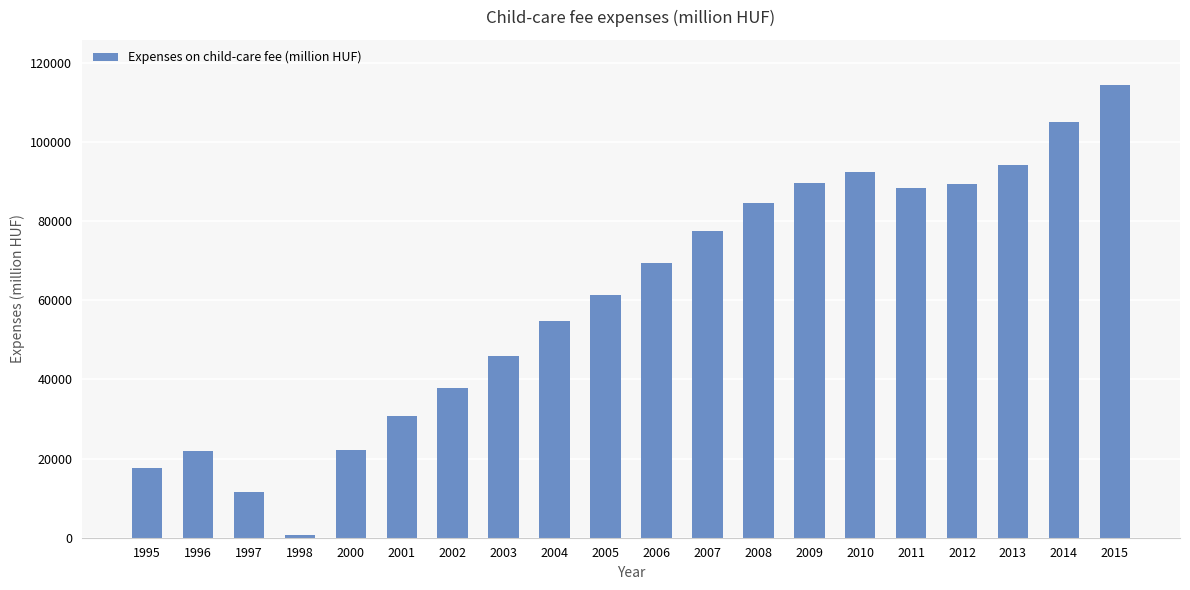

The value at 2008 is 84515.5. True or false?

True